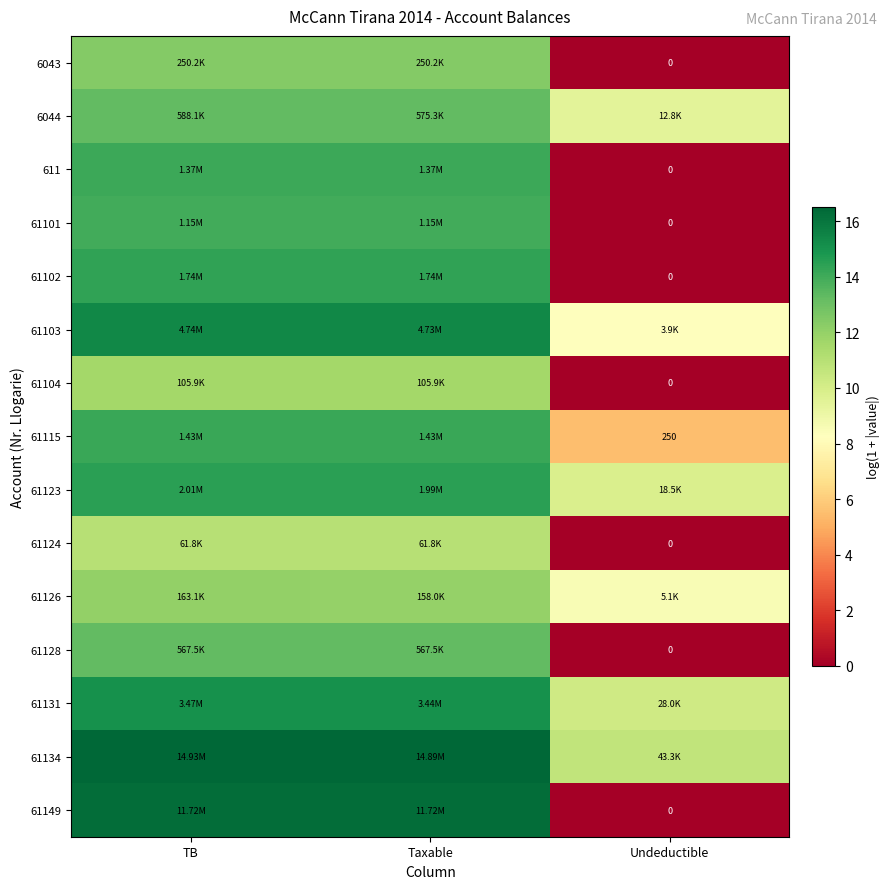

What is the approximate value of 6044 at Undeductible?

9.5